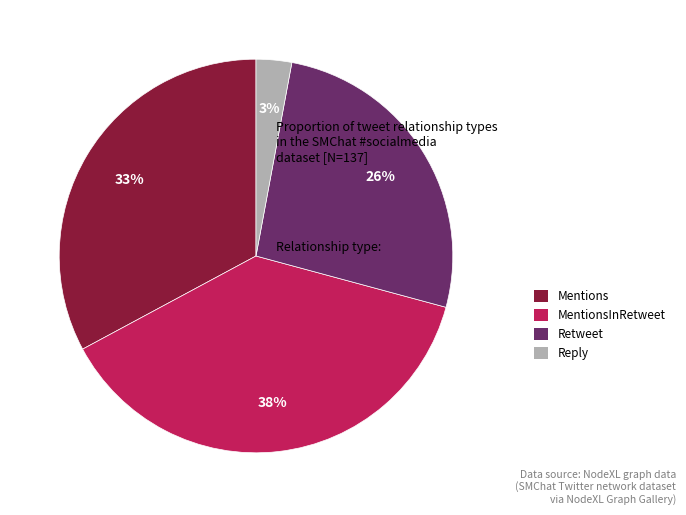

To the nearest percent, what is the difference between the largest and smallest slice percentages?

35%